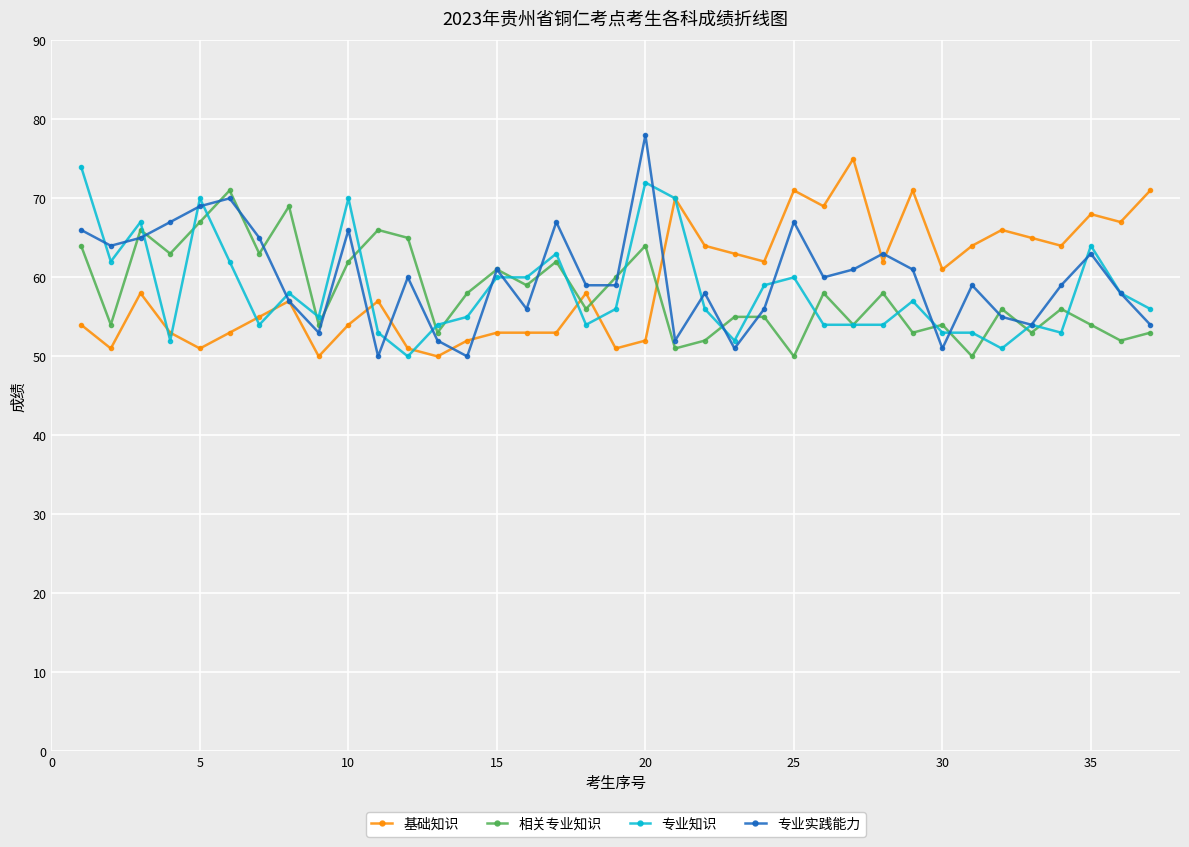

Rank the series by their maximum value, from highest to lowest.

专业实践能力, 基础知识, 专业知识, 相关专业知识